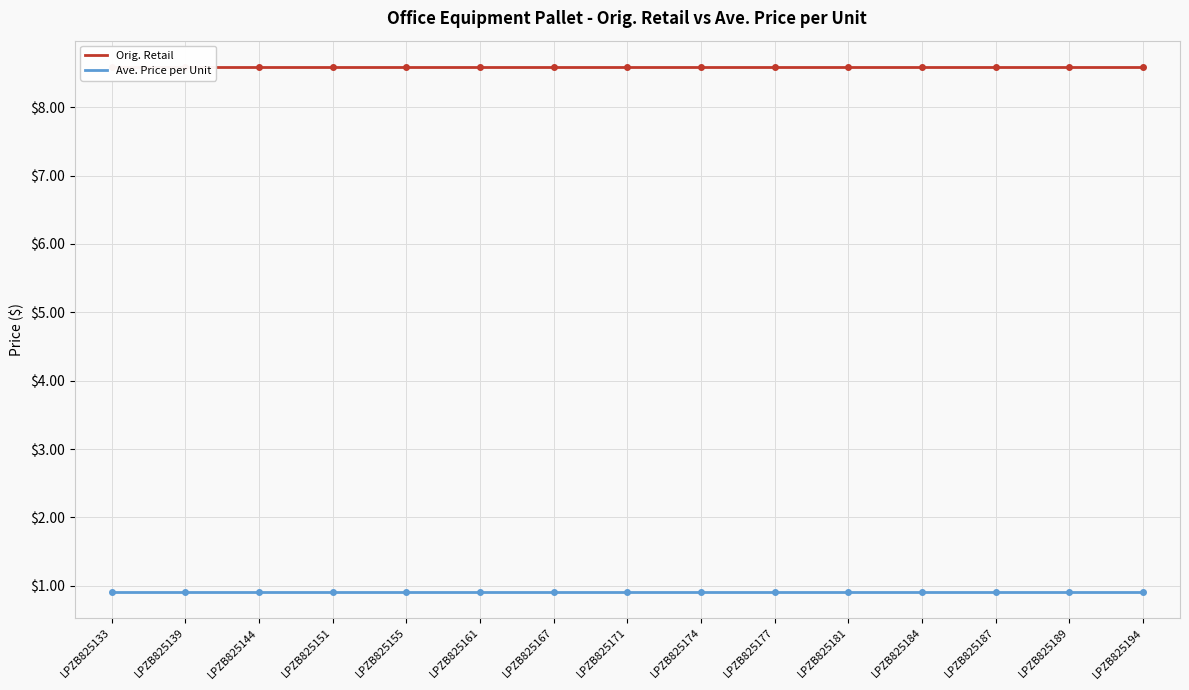

What are all the series names shown in the legend?

Orig. Retail, Ave. Price per Unit